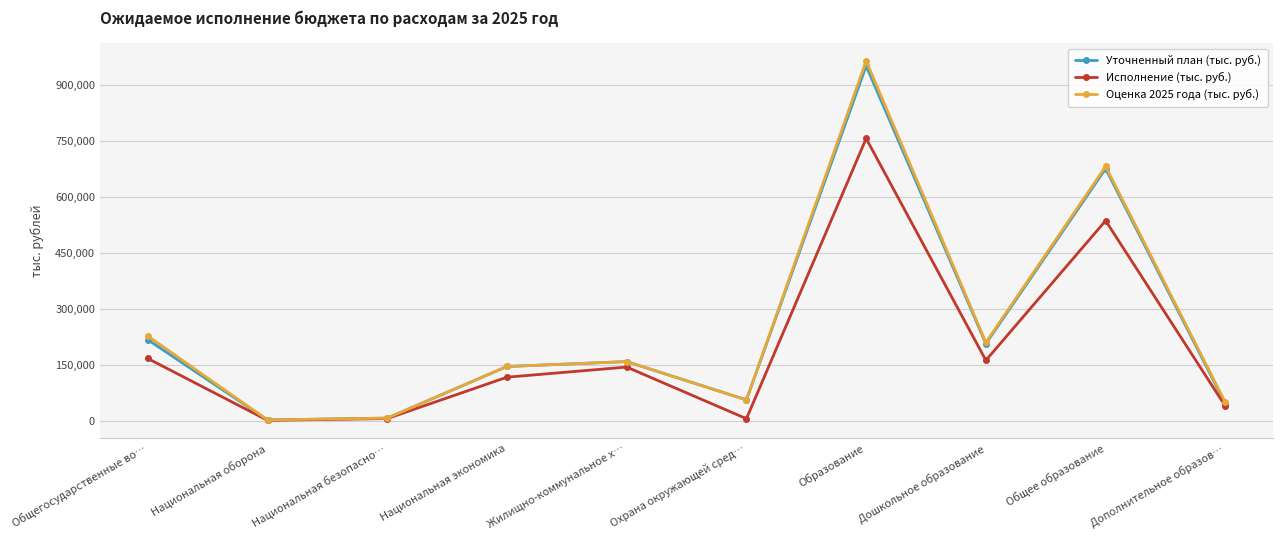

The Исполнение (тыс. руб.) series shows 2985.1 at Национальная оборона. True or false?

True